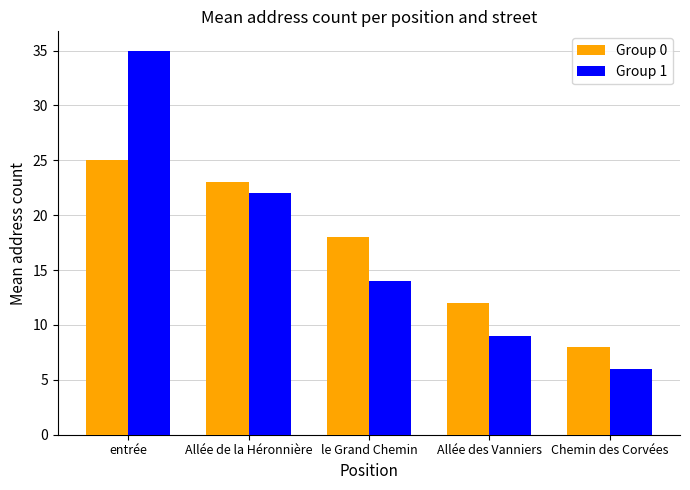

What is the total value across all series at Allée des Vanniers?

21